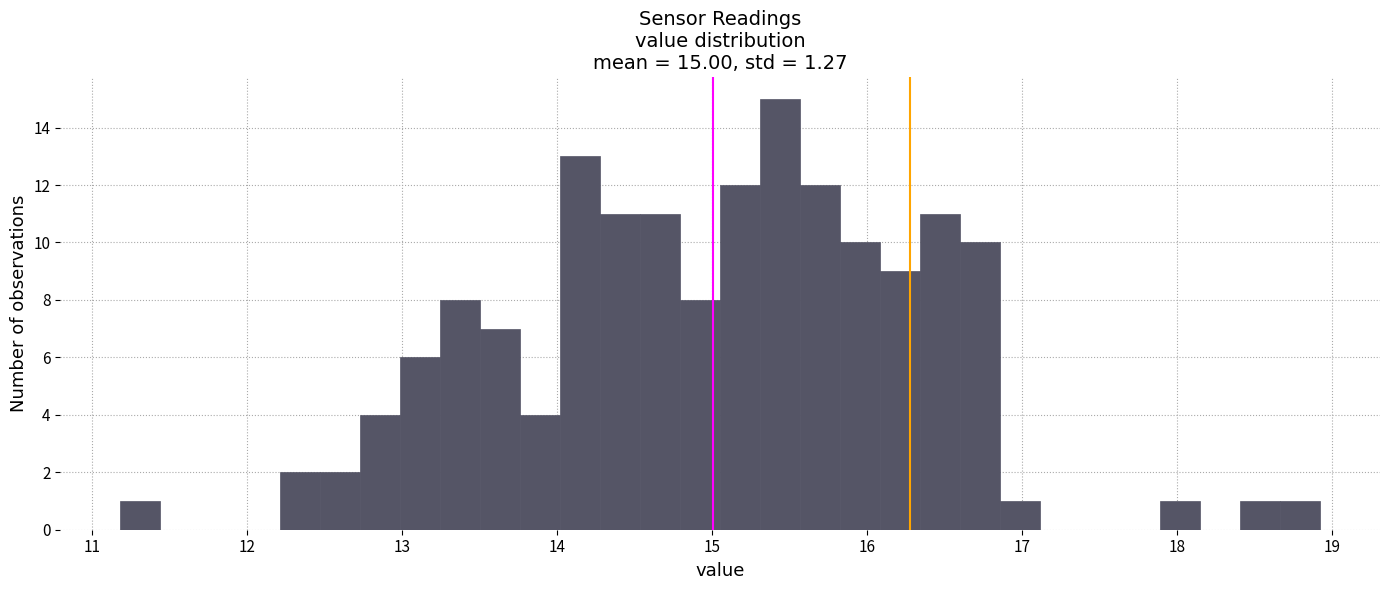

Around what value on the x-axis is the tallest bar? Give the approximate position of its centre, as read against the axis.

15.4